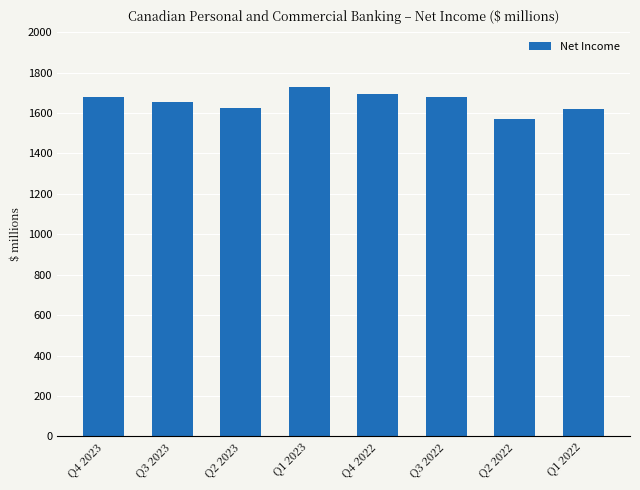

Where does the data first go above 1678?

Q4 2023